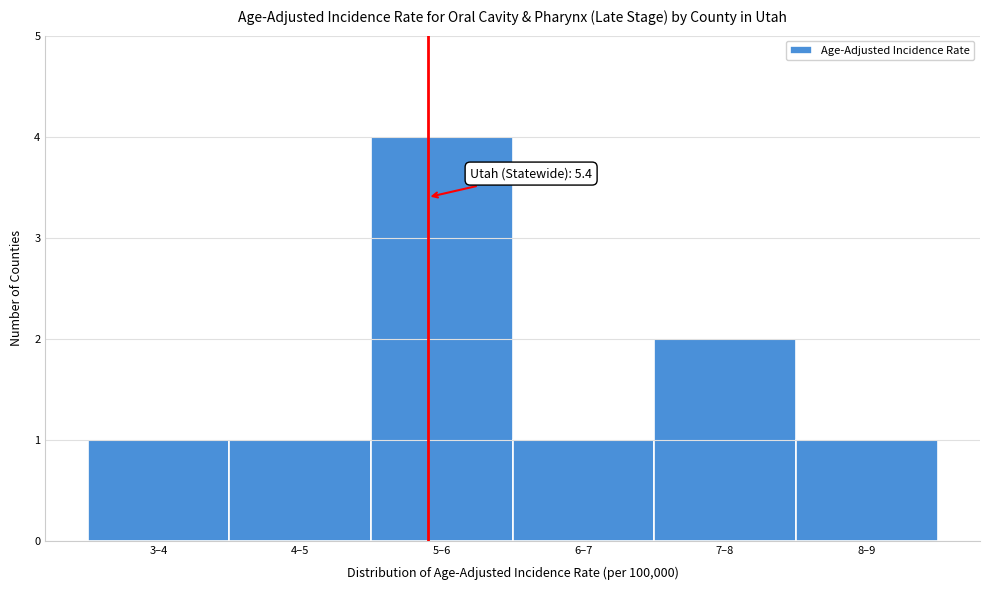

Reading left to right, list all the values displayed in this chart.

1	1	4	1	2	1